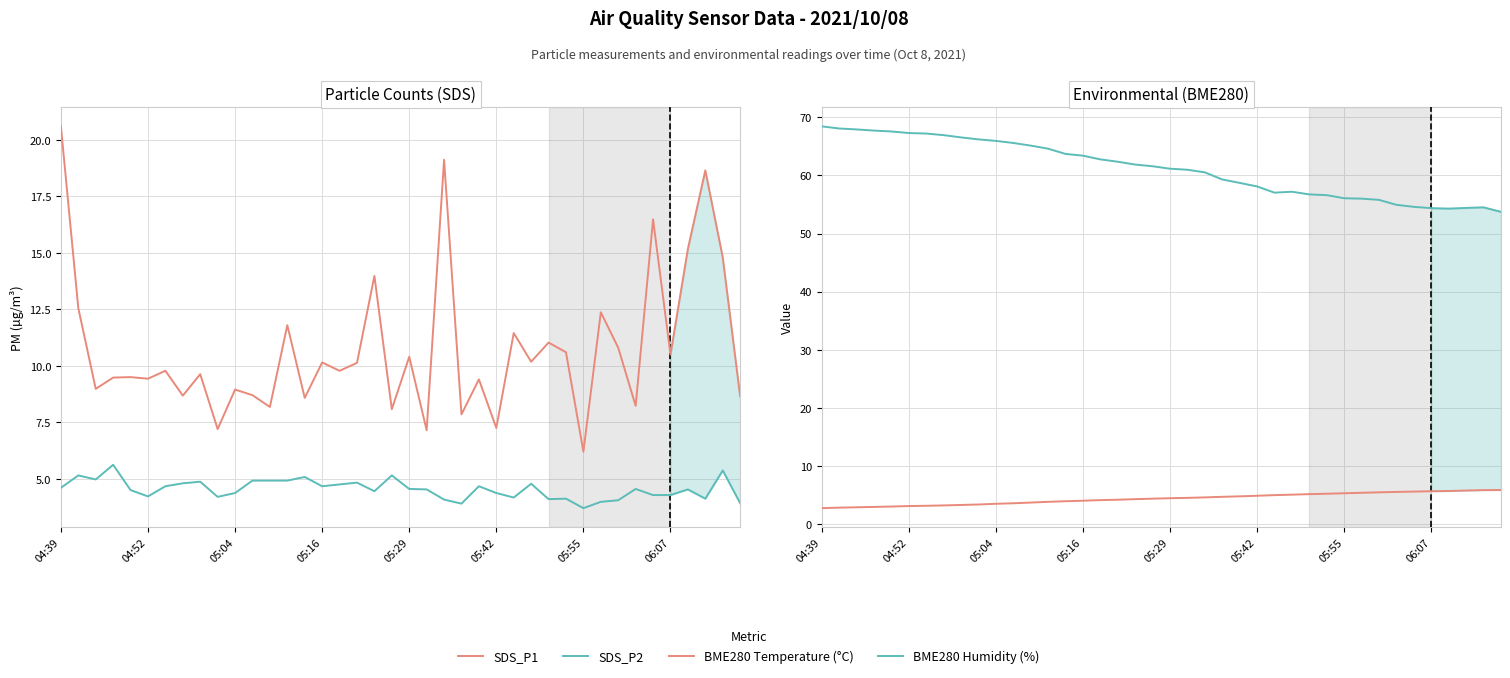

Which series has the largest range (max minus min)?

BME280 Humidity (%)